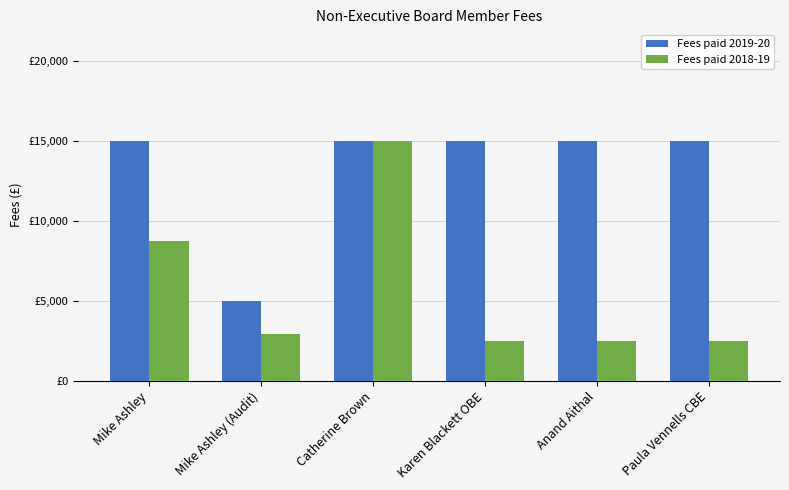

What are all the series names shown in the legend?

Fees paid 2019-20, Fees paid 2018-19